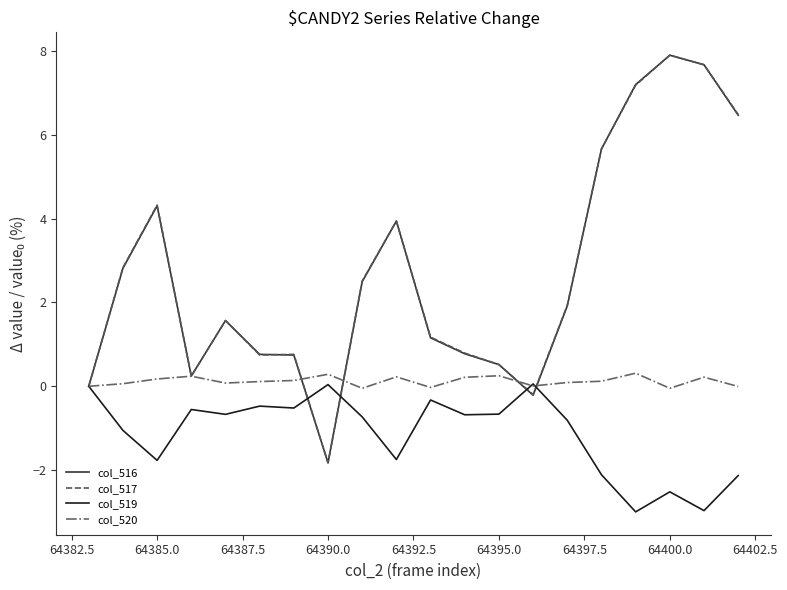

Which series has the widest spread of values?

col_517